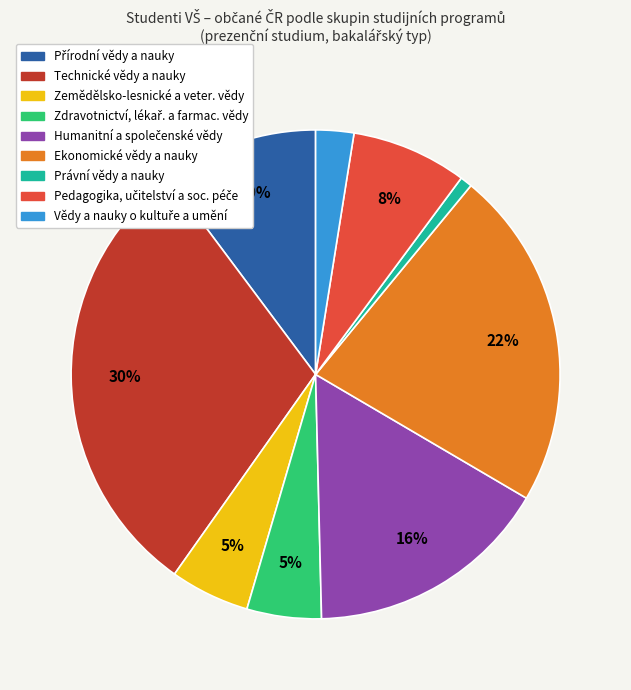

To the nearest percent, what is the average slice percentage?

11%